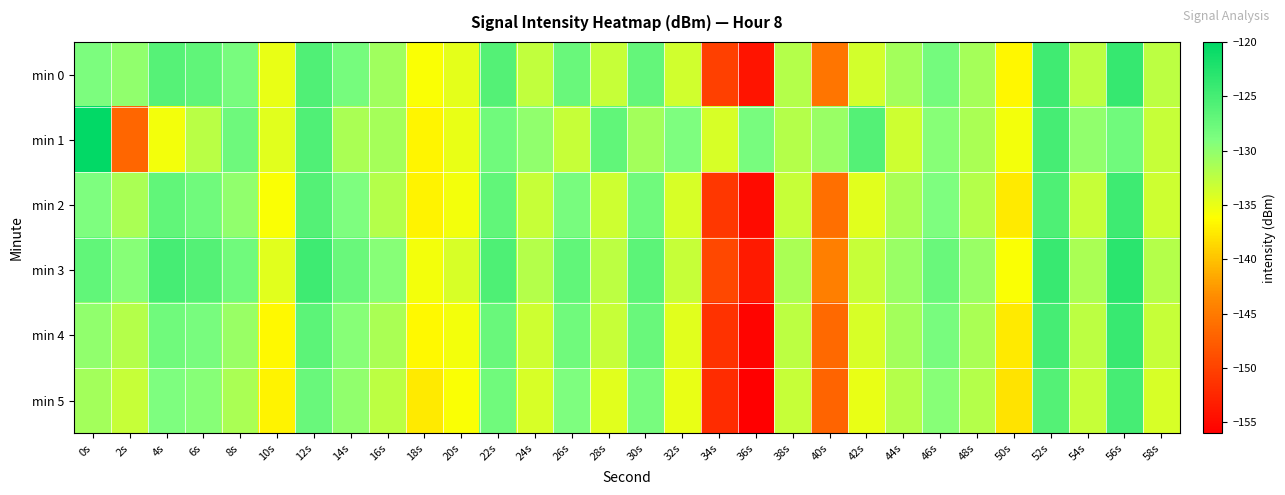

Which series has the largest range (max minus min)?

min 4